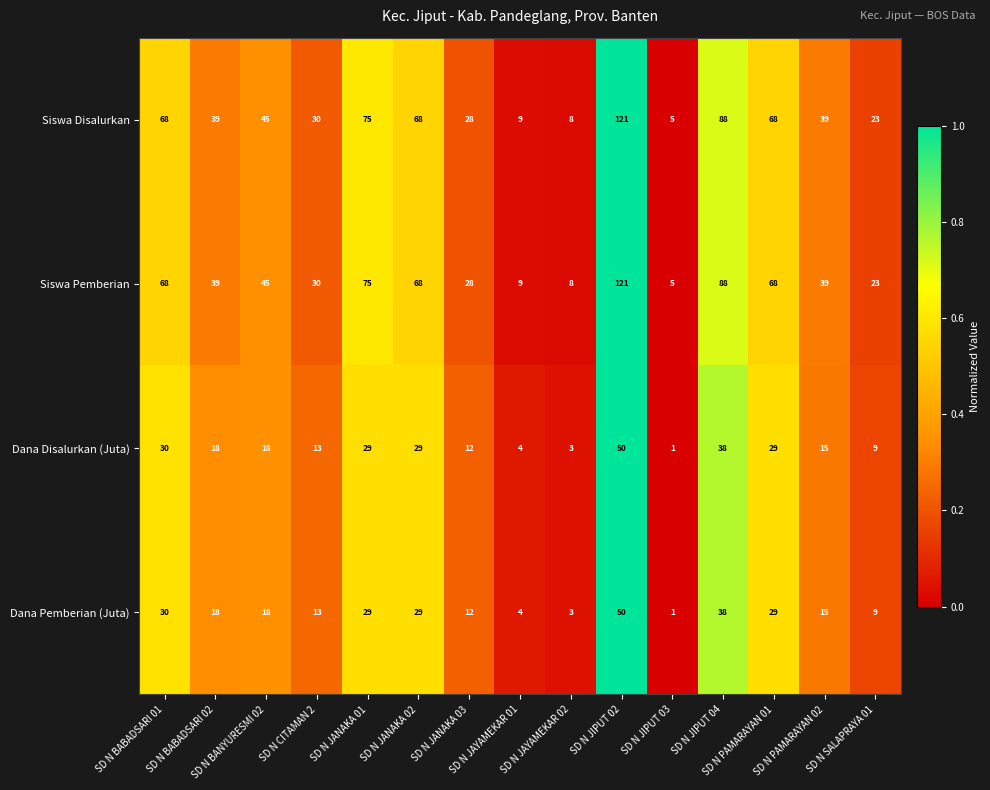

What is the maximum value for Siswa Pemberian?

121